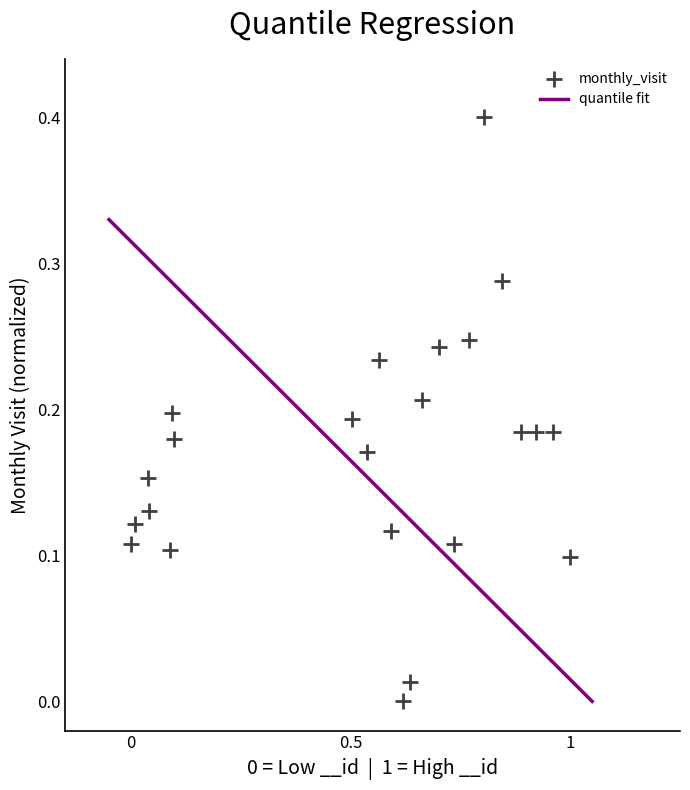

What is the range of Y values (max minus min)?

0.4